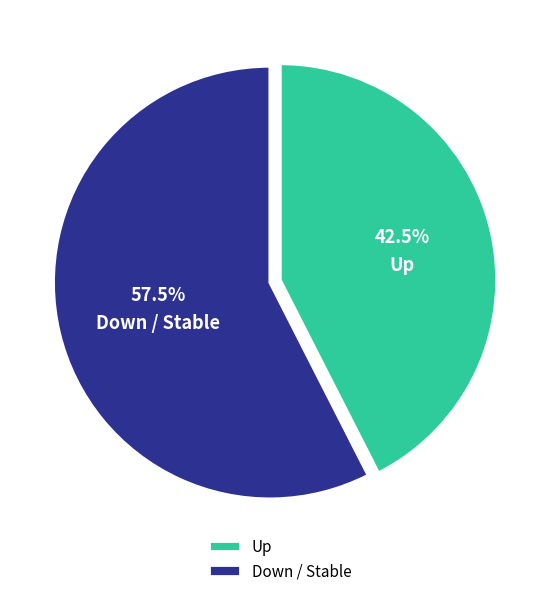

Which slice is the largest?

Down / Stable